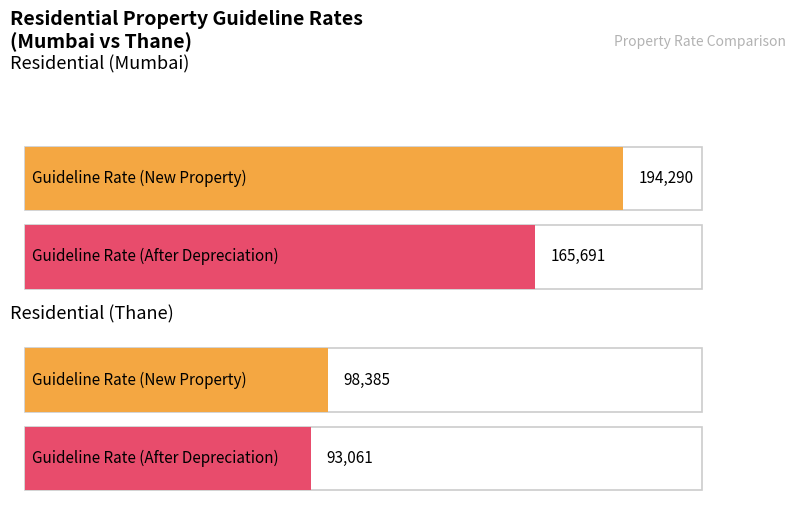

Reading right to left, transcribe all the data shown in this chart.

Guideline Rate (New Property): Residential (Thane)=98385	Residential (Mumbai)=194290
Guideline Rate (After Depreciation): Residential (Thane)=93061	Residential (Mumbai)=165691